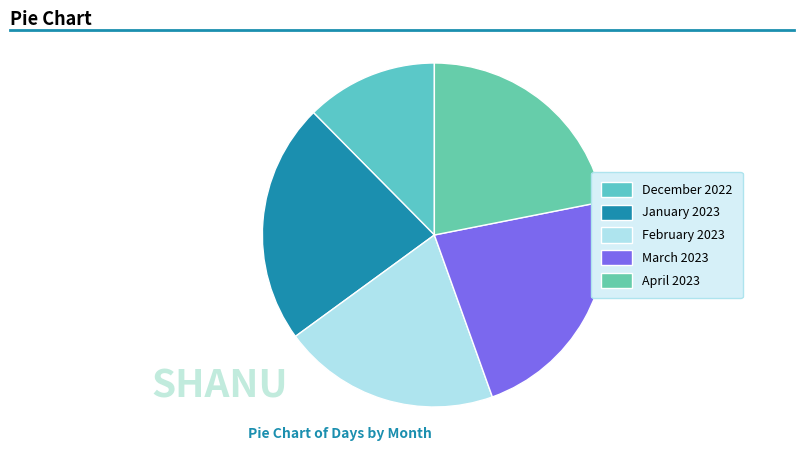

To the nearest percent, what is the difference between the largest and smallest slice percentages?

10%